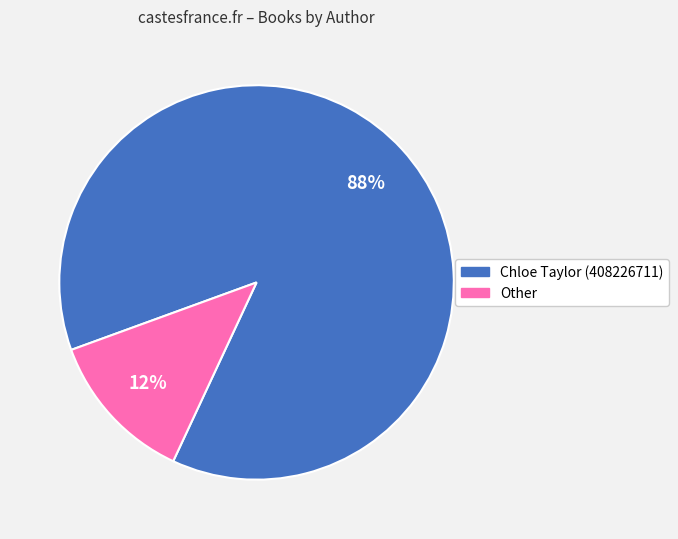

Between Other and Chloe Taylor (408226711), which is larger?

Chloe Taylor (408226711)